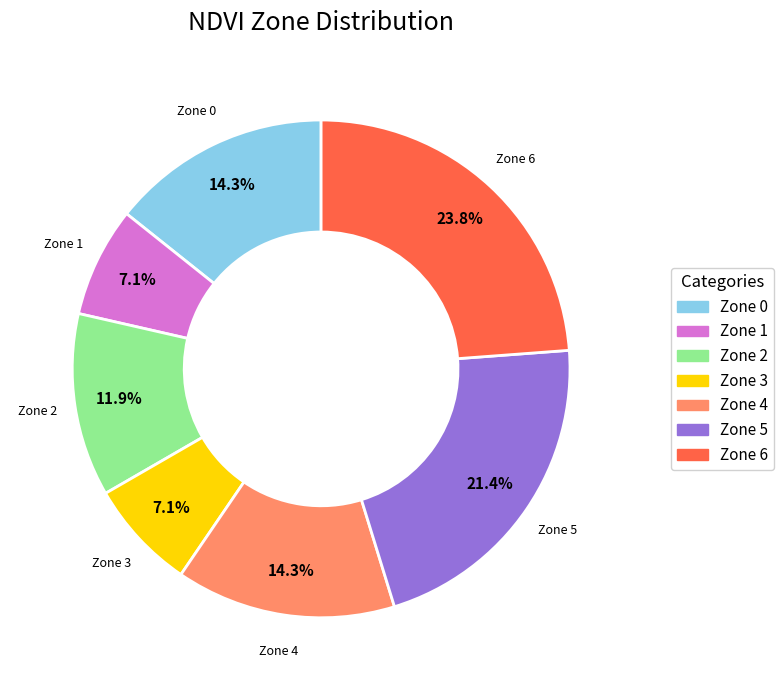

To the nearest percent, what is the difference between the Zone 6 and Zone 5 slice percentages?

2%